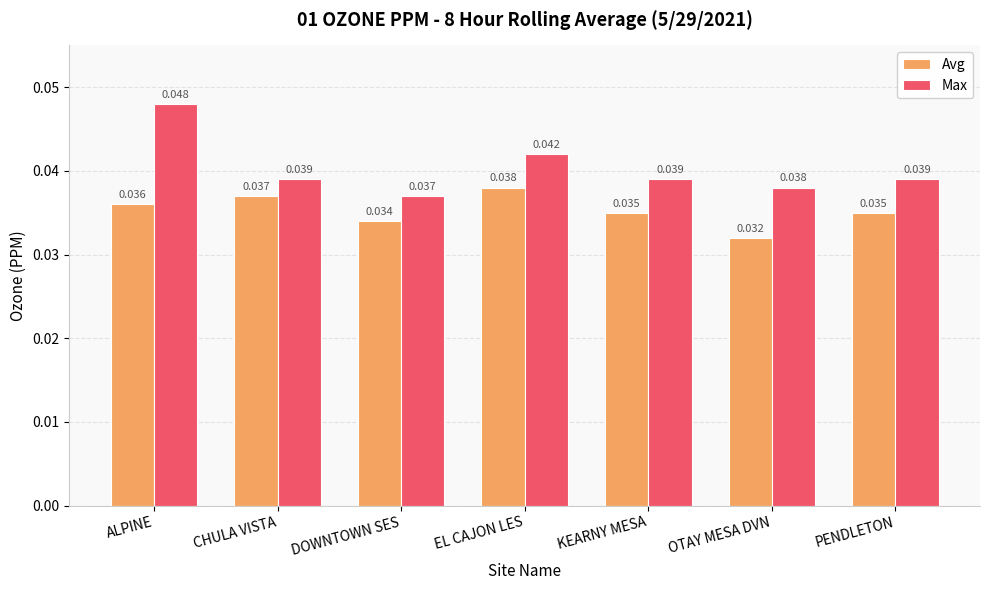

Which series has the largest range (max minus min)?

Max